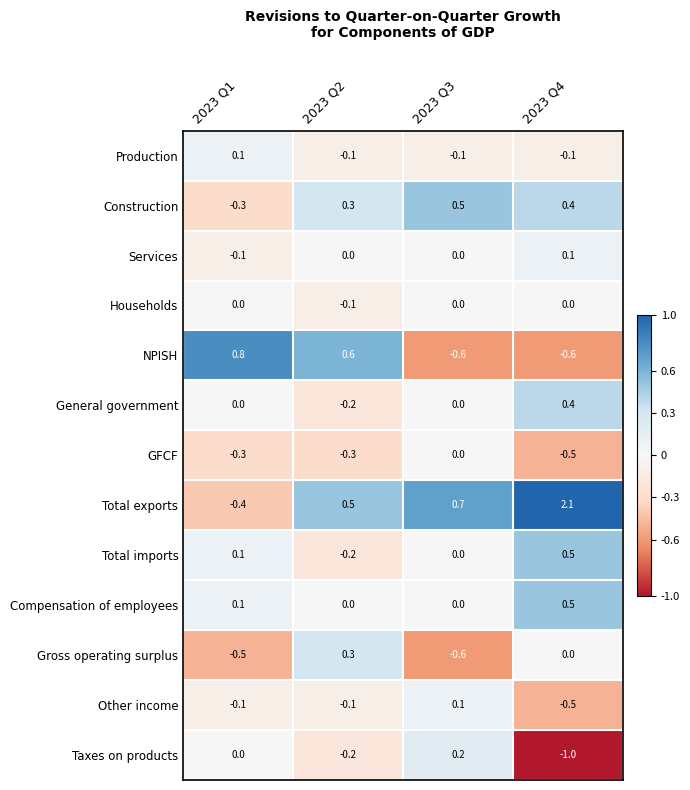

Rank the categories by Construction value from highest to lowest.

2023 Q3, 2023 Q4, 2023 Q2, 2023 Q1